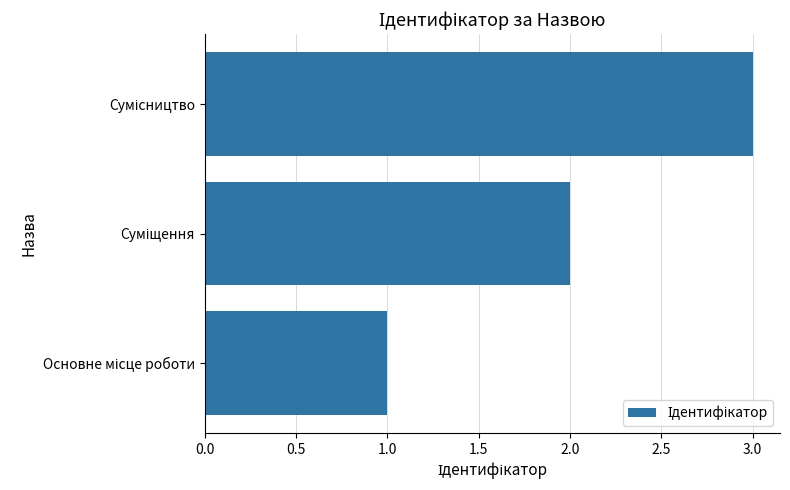

What is the sum of all values?

6